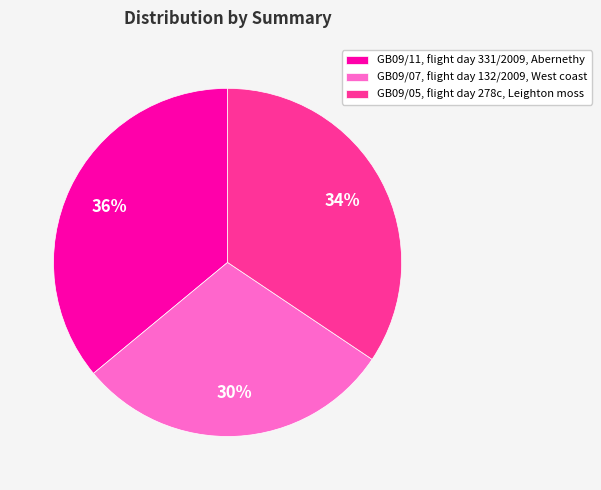

To the nearest percent, what is the combined percentage of GB09/05, flight day 278c, Leighton moss and GB09/07, flight day 132/2009, West coast?

64%